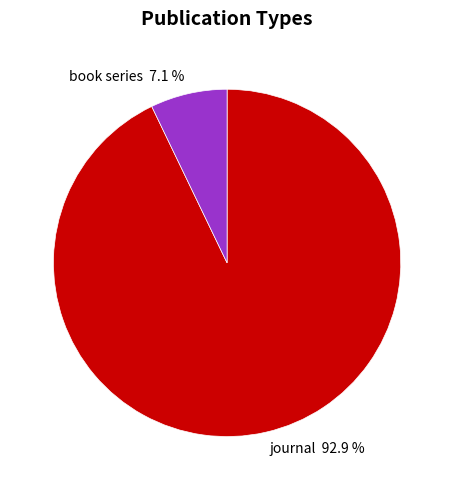

Does journal represent more than half of the total?

Yes